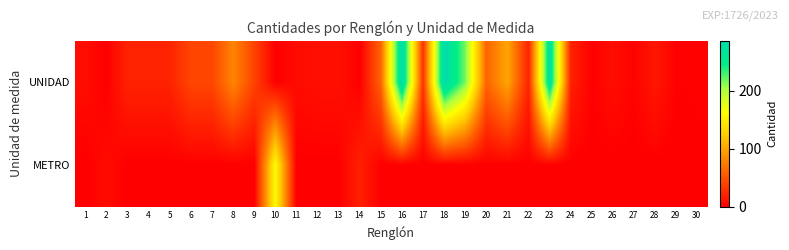

Between 5 and 11, which is larger?

5